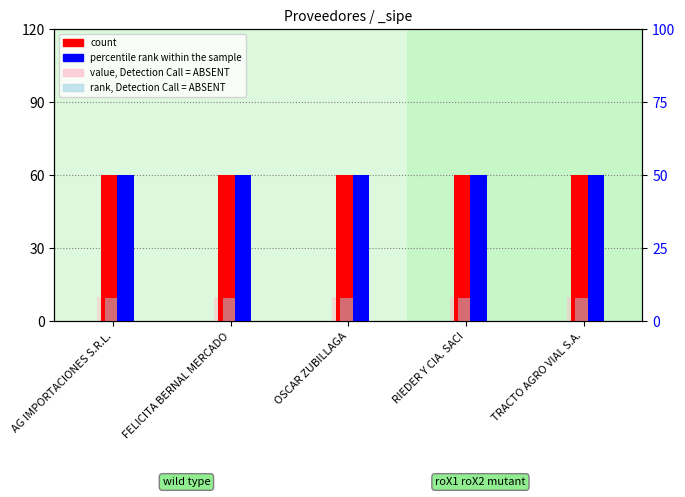

How many bars are there in total?

20